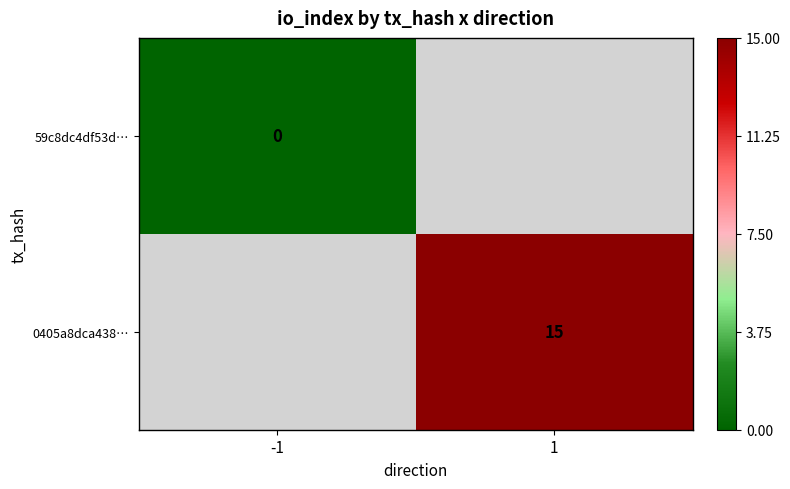

True or false: 0405a8dca438… has a value of 4.7 at 1.

False